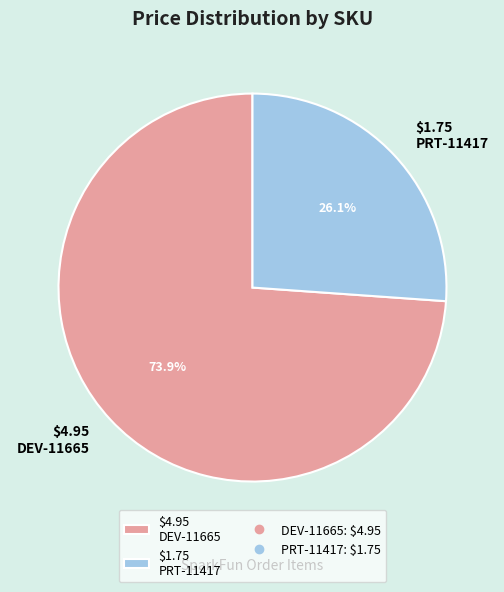

How much of the chart is everything except $1.75 PRT-11417?

73.9%